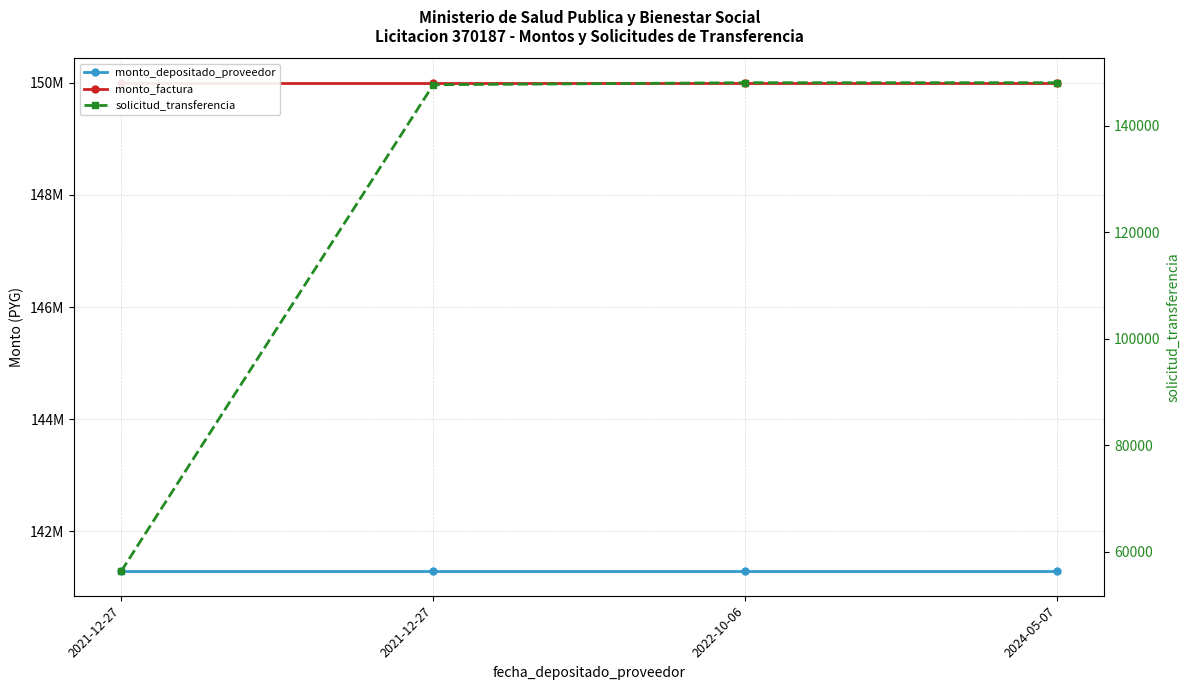

Which series has the largest total across all categories?

monto_factura